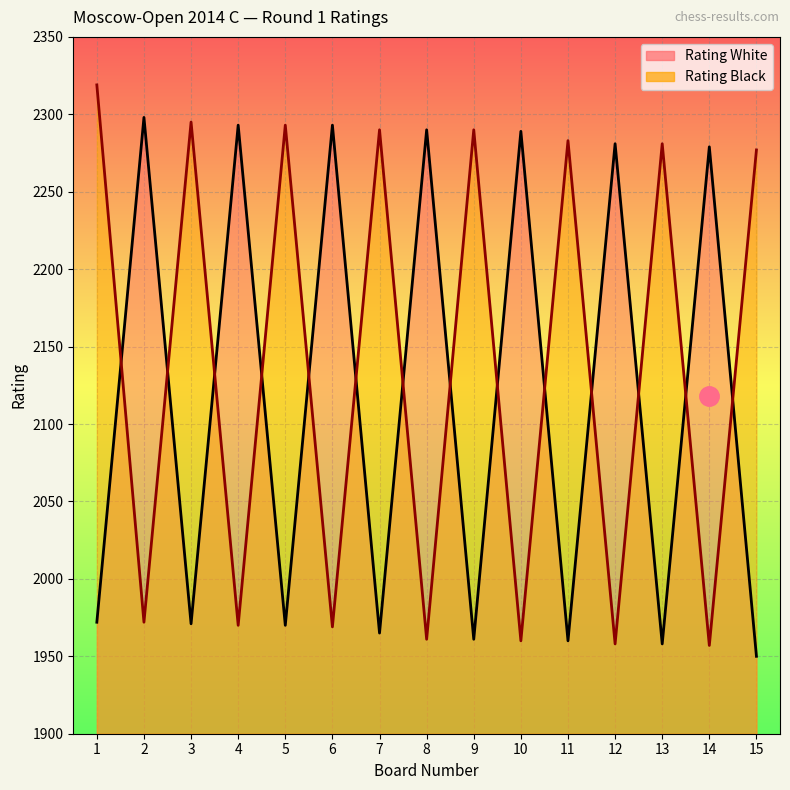

Which series has the largest total across all categories?

Rating Black